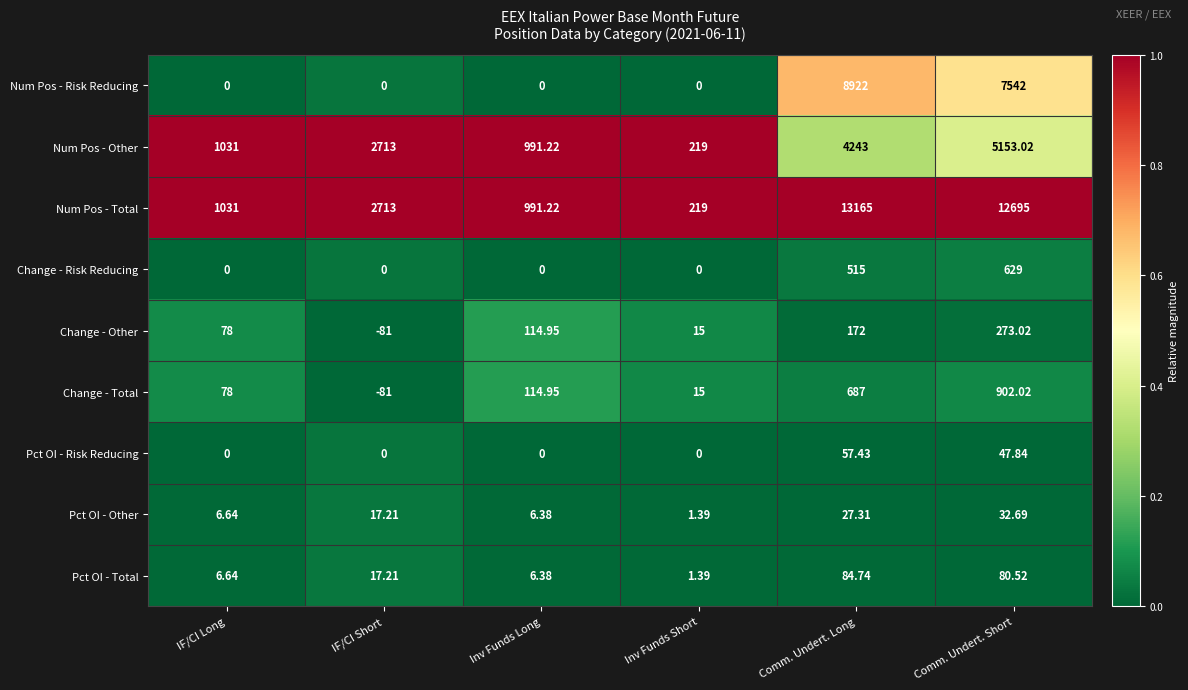

Is the value of Pct OI - Total at Inv Funds Short greater than the value of Pct OI - Risk Reducing at Inv Funds Short?

Yes